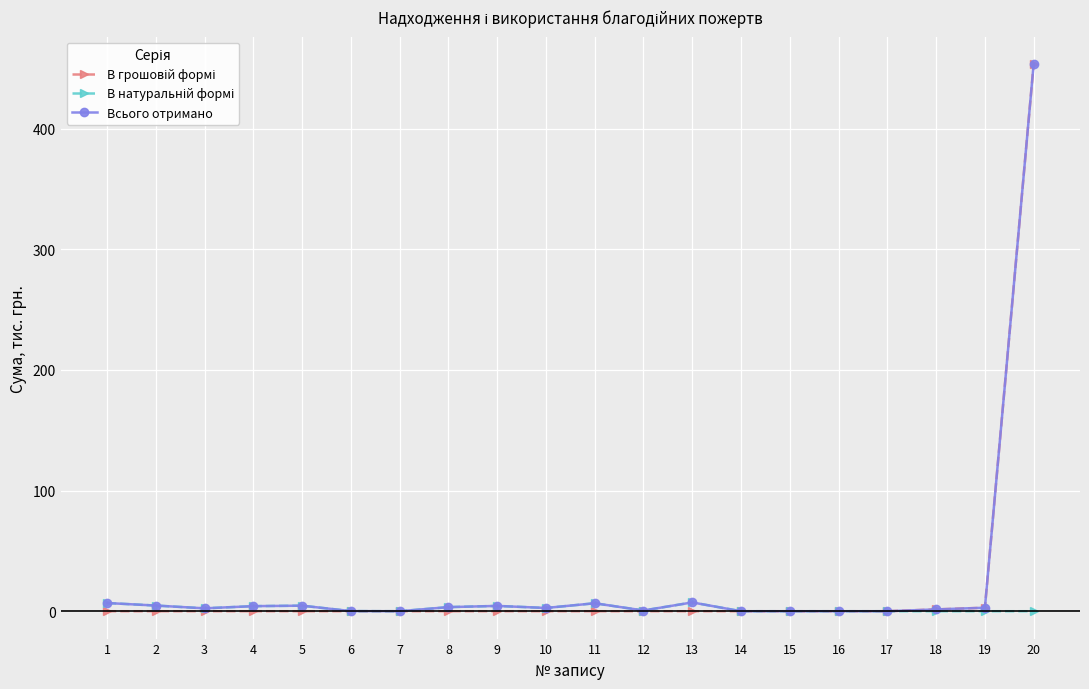

At which category does the chart reach its peak across all series?

20